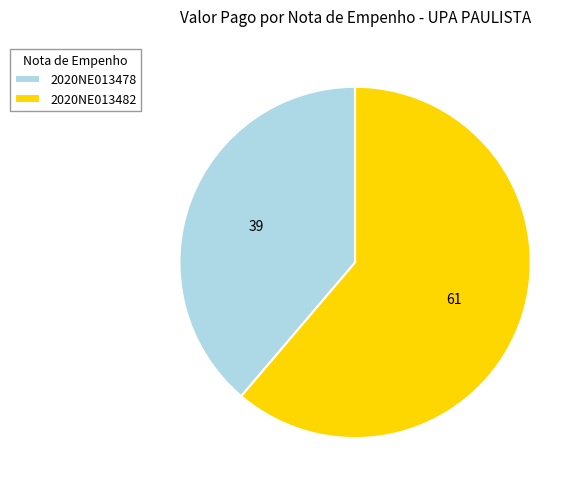

Which has a higher value, 2020NE013478 or 2020NE013482?

2020NE013482